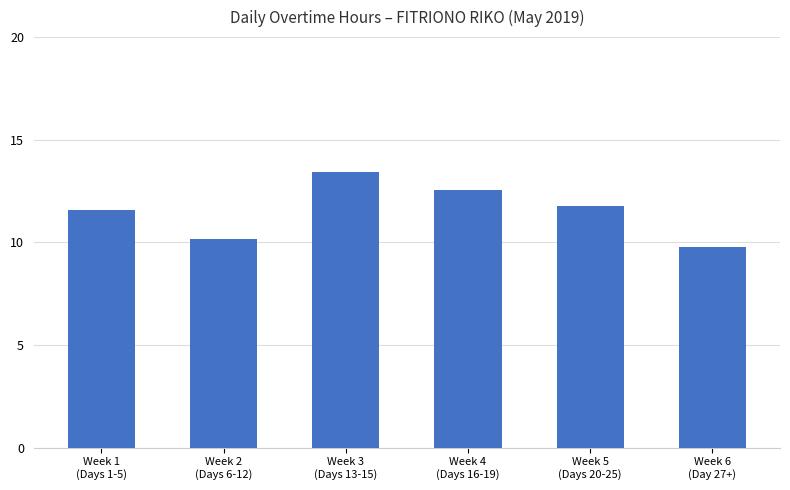

At which category does the chart reach its peak across all series?

Week 3
(Days 13-15)